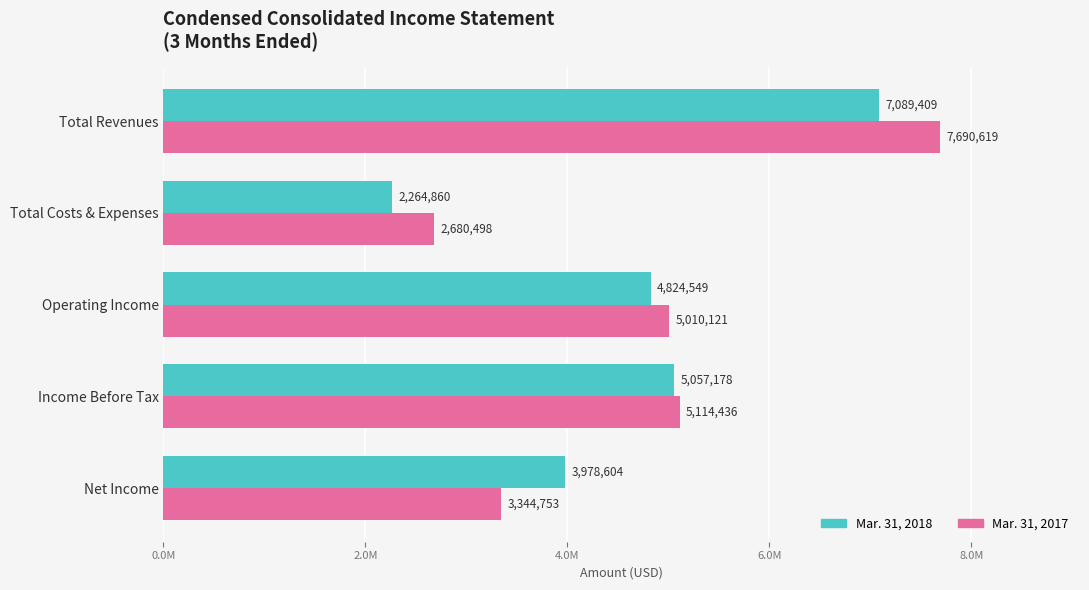

What are all the series names shown in the legend?

Mar. 31, 2018, Mar. 31, 2017